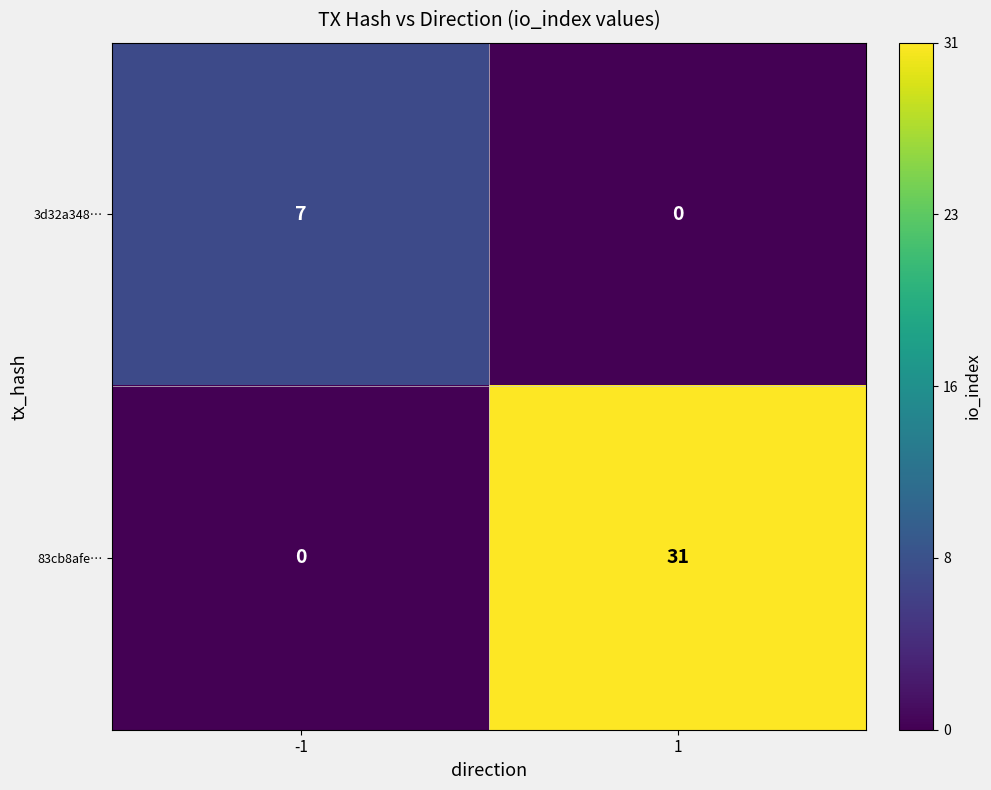

The 83cb8afe… series shows 0 at -1. True or false?

True